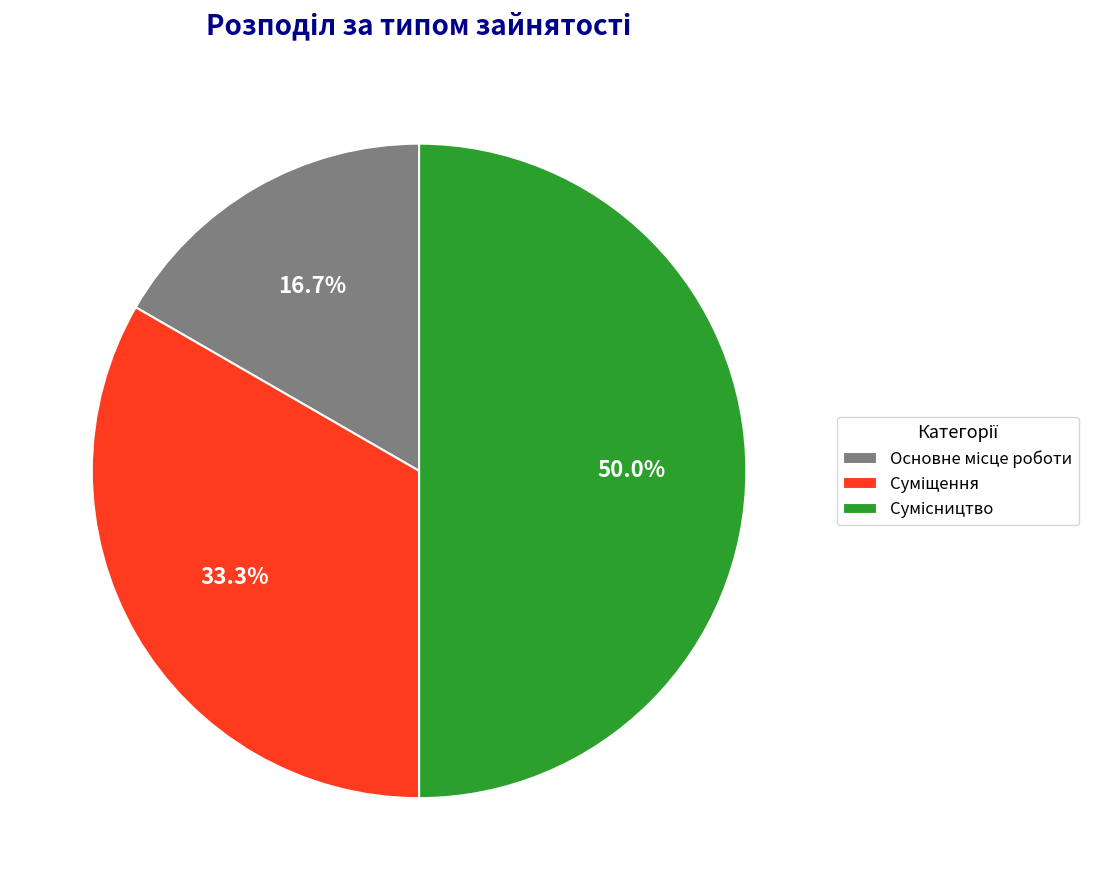

Rank the categories by value from highest to lowest.

Сумісництво, Суміщення, Основне місце роботи